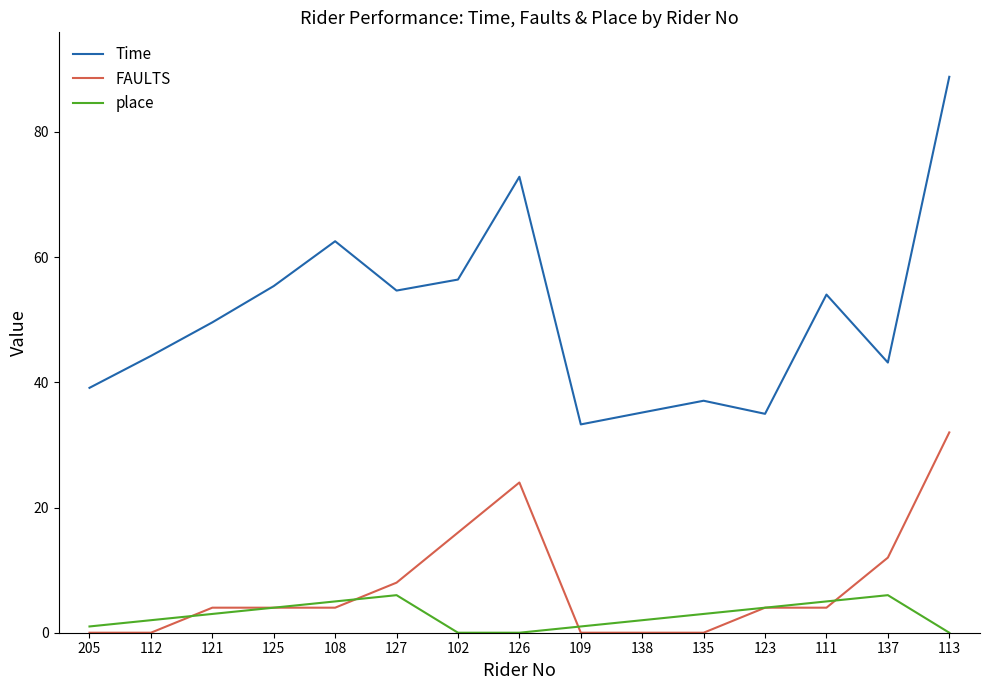

What is the approximate value of Time at 113?

88.8